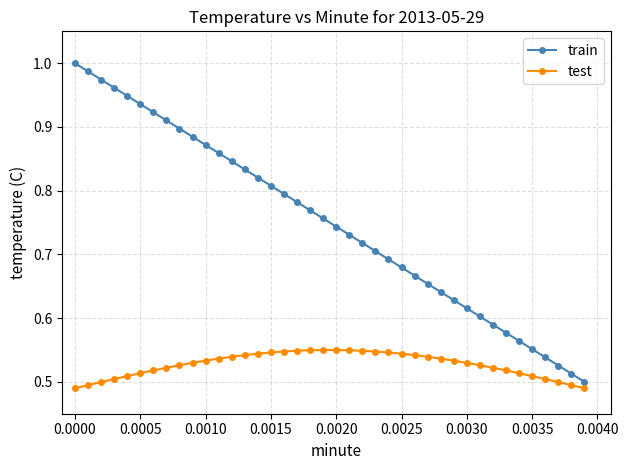

True or false: train has more than 2 interior local peaks.

False